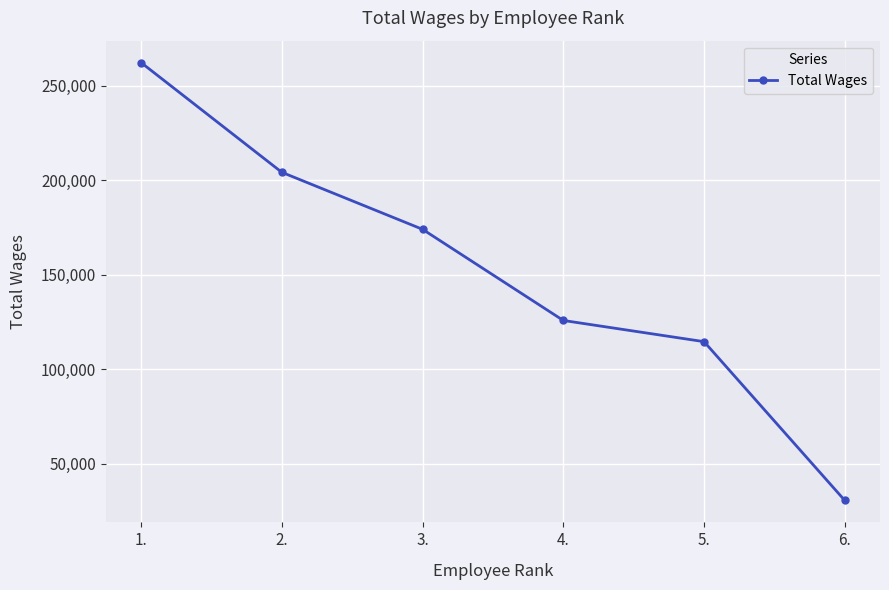

Which has a higher value, 2. or 5.?

2.